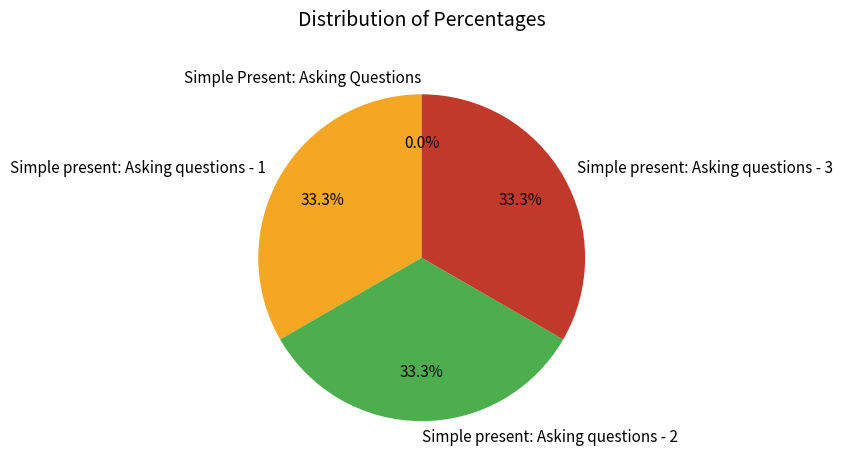

True or false: Simple present: Asking questions - 2 accounts for 33% of the total.

True